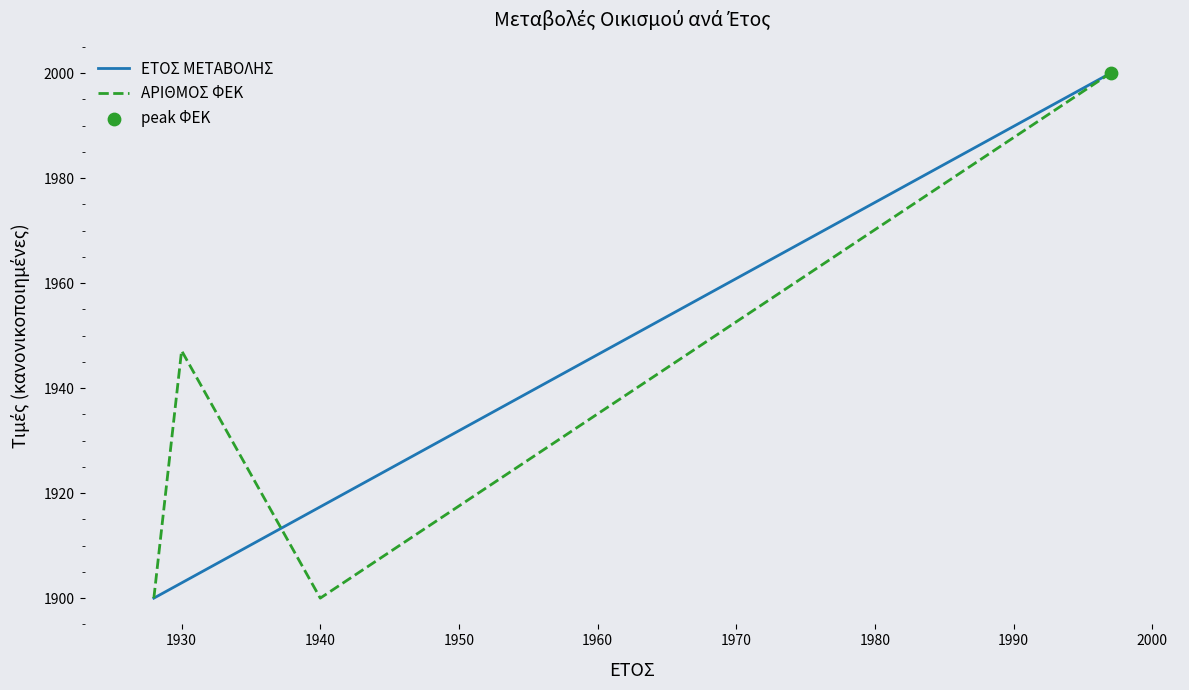

What are all the series names shown in the legend?

ΕΤΟΣ ΜΕΤΑΒΟΛΗΣ, ΑΡΙΘΜΟΣ ΦΕΚ